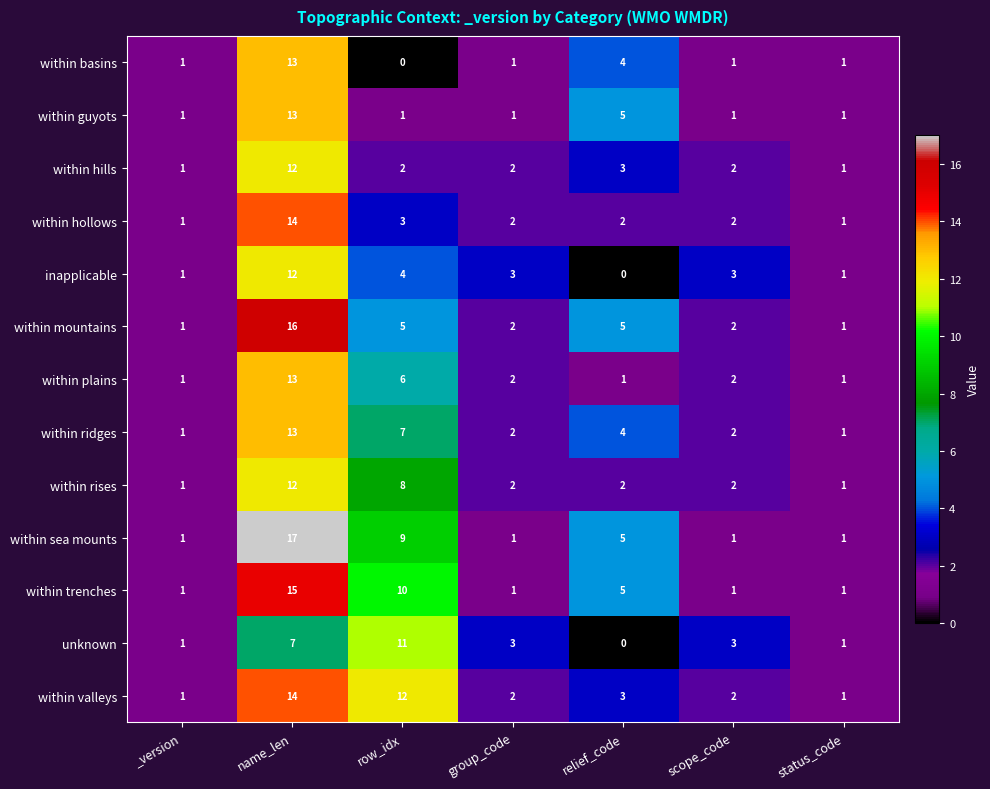

What is the difference between the maximum and minimum values in the within mountains series?

15